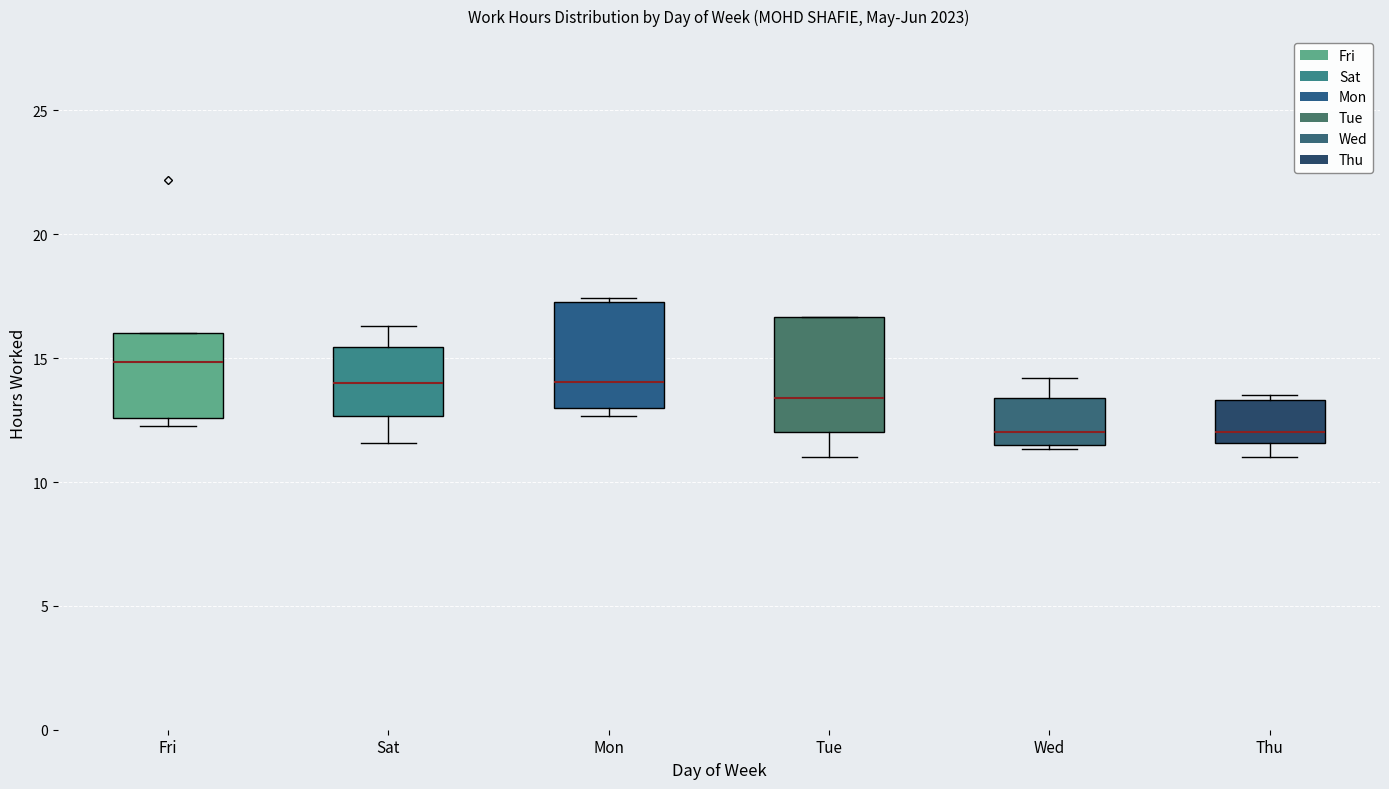

Reading left to right, read every box against the y-axis: the position of its median line, the range the box covers, and the ends of its whiskers. The values are not printed on the chart, so give them approximately, as read against the axis.

Fri: median 15.0, box 12.5 to 16.0, whiskers 12.5 (just below the box's lower edge) to 16.0
Sat: median 14.0, box 12.5 to 15.5, whiskers 11.5 to 16.5
Mon: median 14.0, box 13.0 to 17.5, whiskers 12.5 to 17.5
Tue: median 13.5, box 12.0 to 16.5, whiskers 11.0 to 16.5
Wed: median 12.0, box 11.5 to 13.5, whiskers 11.5 (just below the box's lower edge) to 14.0
Thu: median 12.0, box 11.5 to 13.5, whiskers 11.0 to 13.5 (just above the box's upper edge)